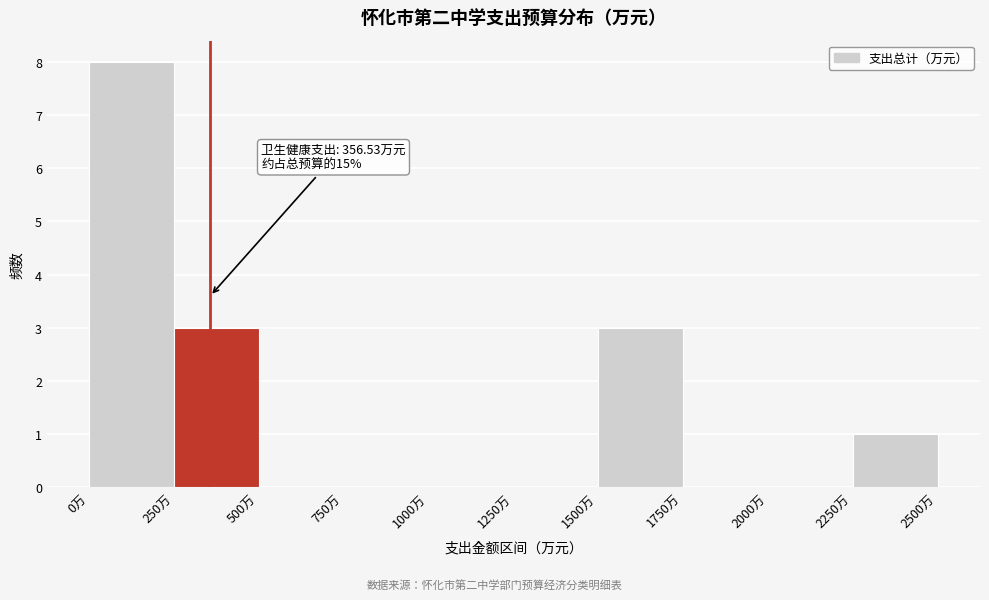

Which range on the x-axis has the tallest bar?

0 to 250